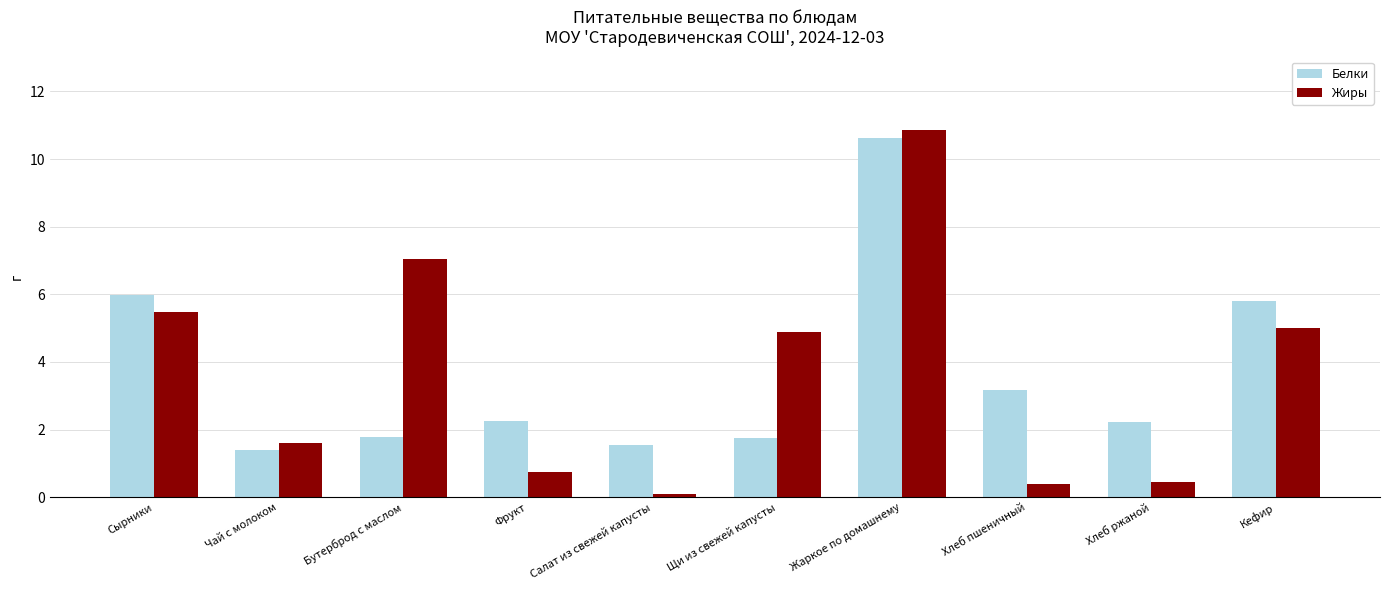

Rank the series at Бутерброд с маслом from lowest to highest value.

Белки, Жиры